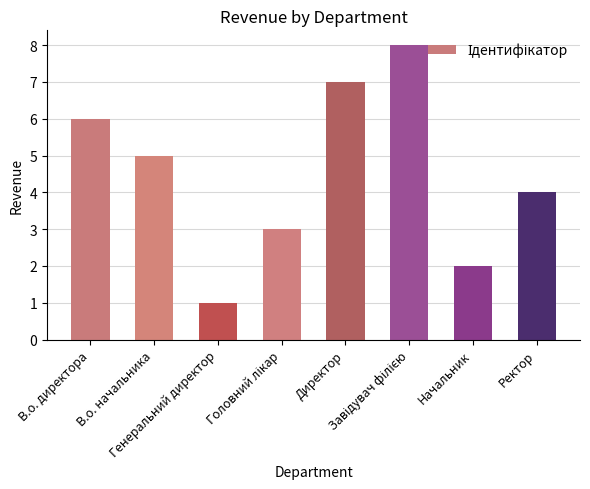

Between Генеральний директор and Директор, which is larger?

Директор